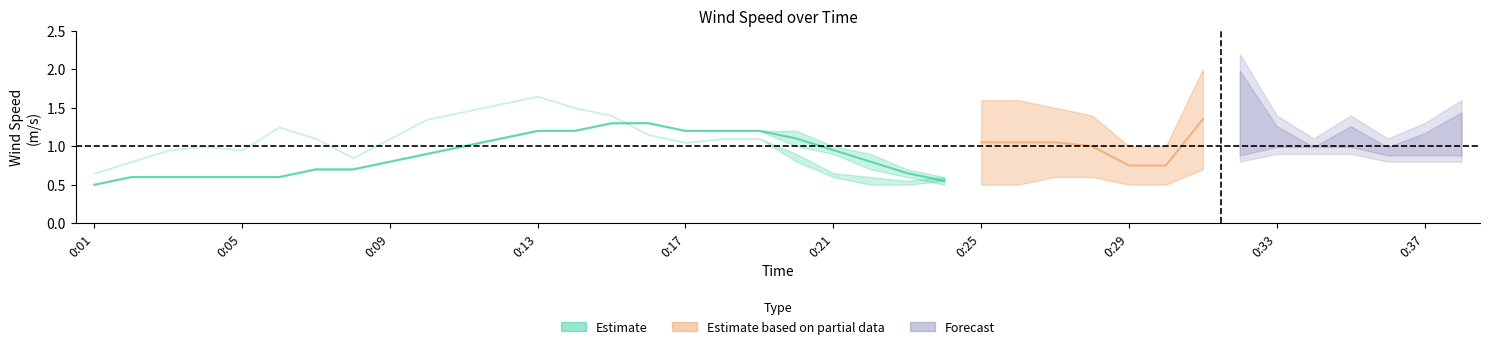

Which has a higher value, 0:34 or 0:30?

0:34